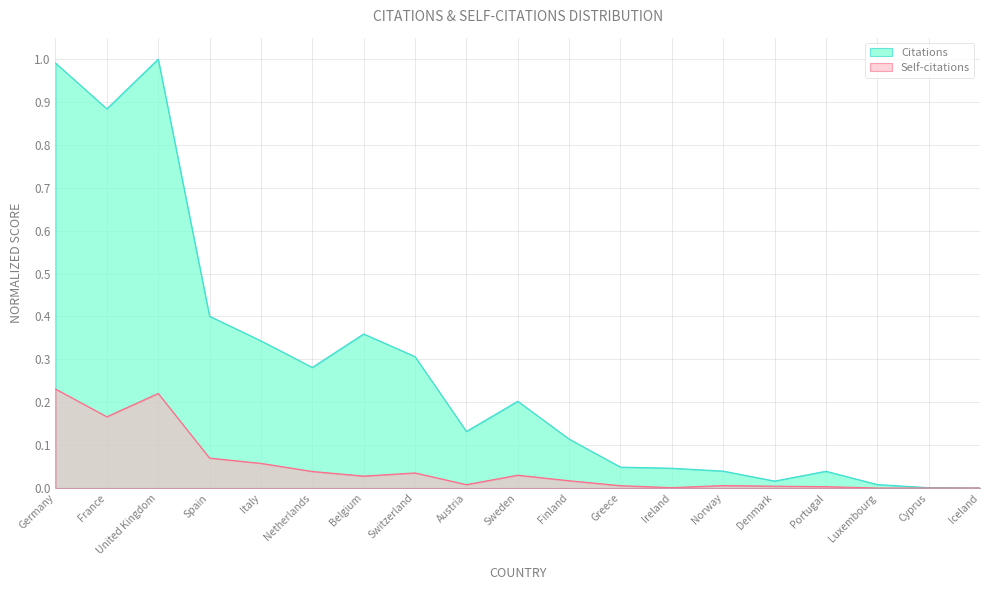

Rank the series by their maximum value, from lowest to highest.

Self-citations, Citations